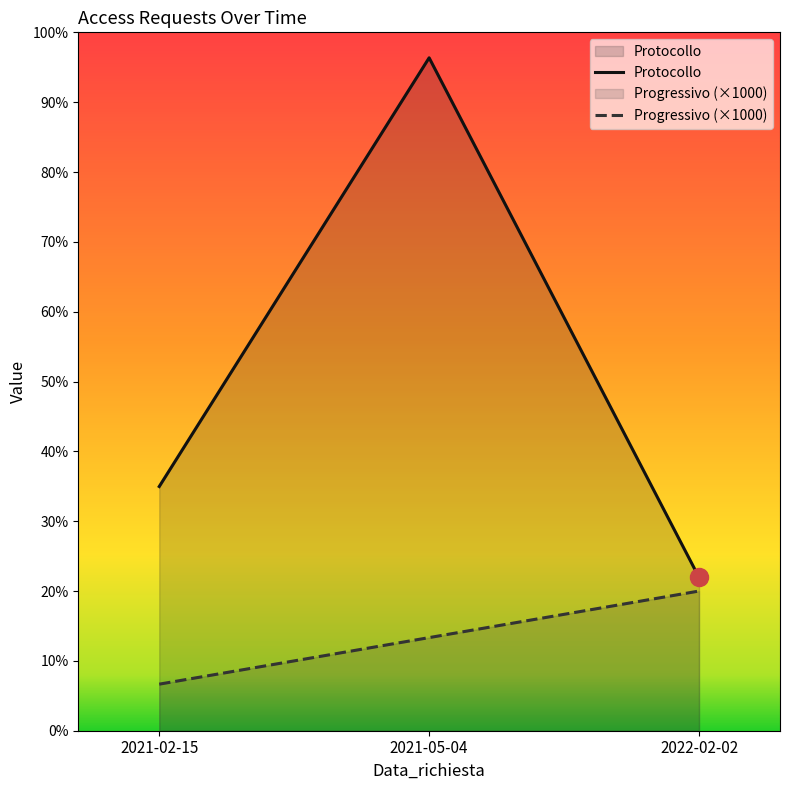

Read the Protocollo value at 2021-05-04, to the nearest 50.

14450